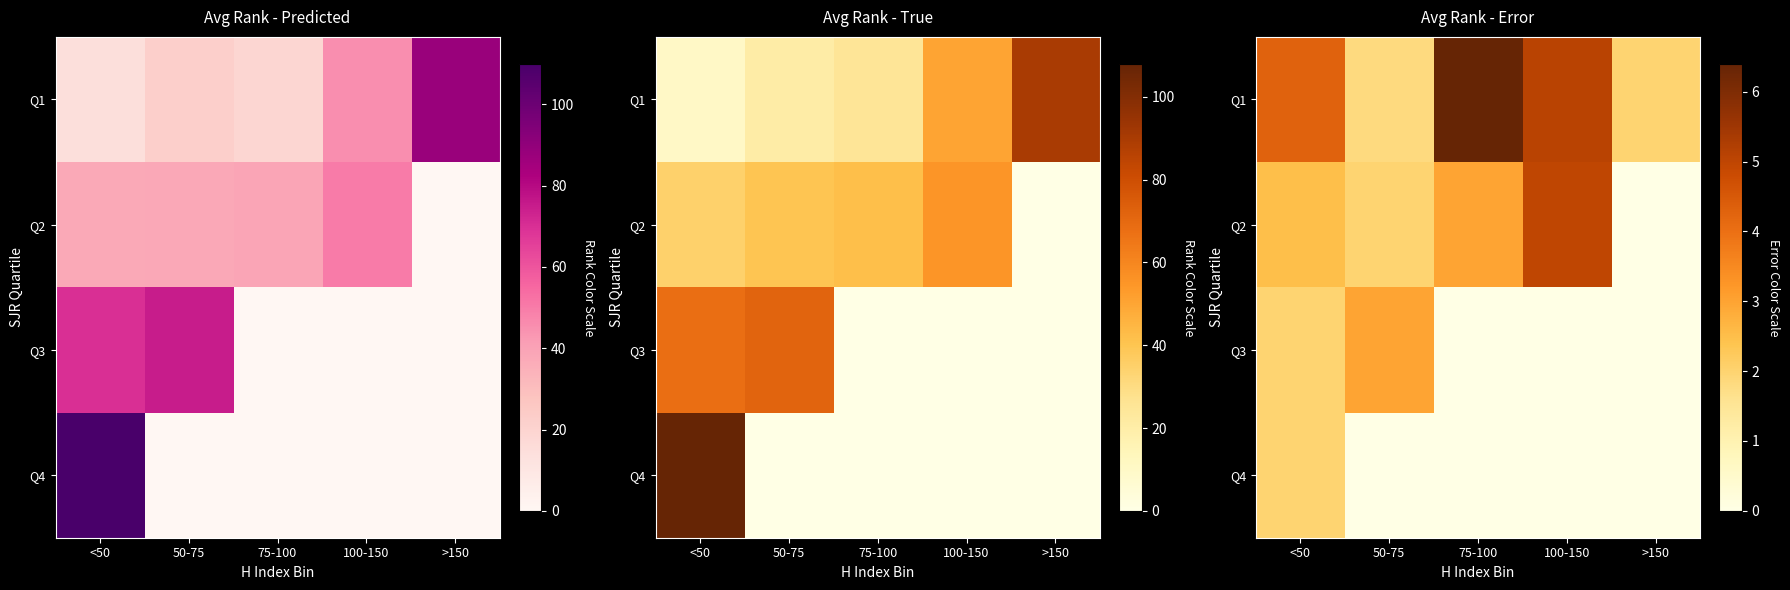

The Q2 series shows 3.4 at 50-75. True or false?

False